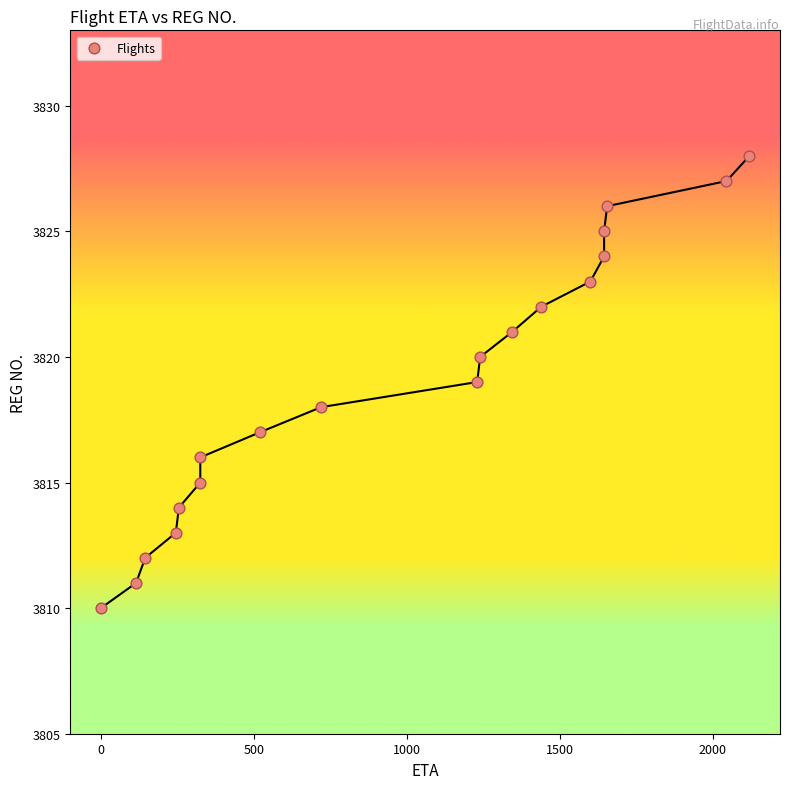

What is the range of X values (max minus min)?

2120